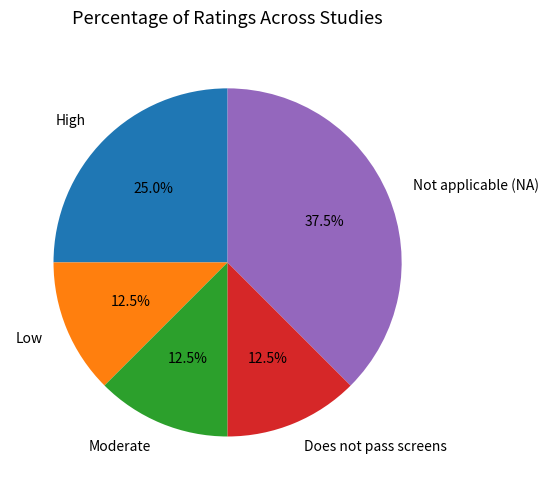

To the nearest percent, what is the difference between the largest and smallest slice percentages?

25%